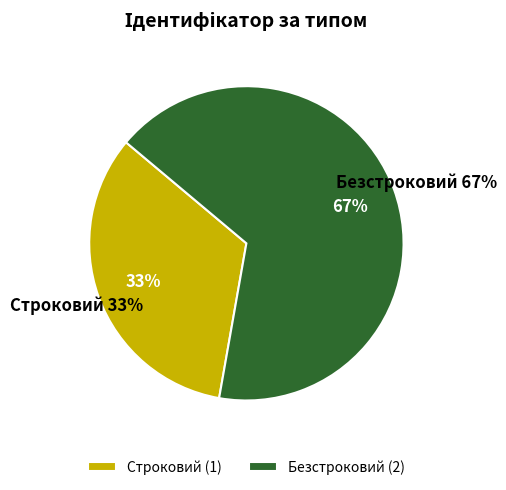

How much of the chart is everything except Безстроковий?

33.3%